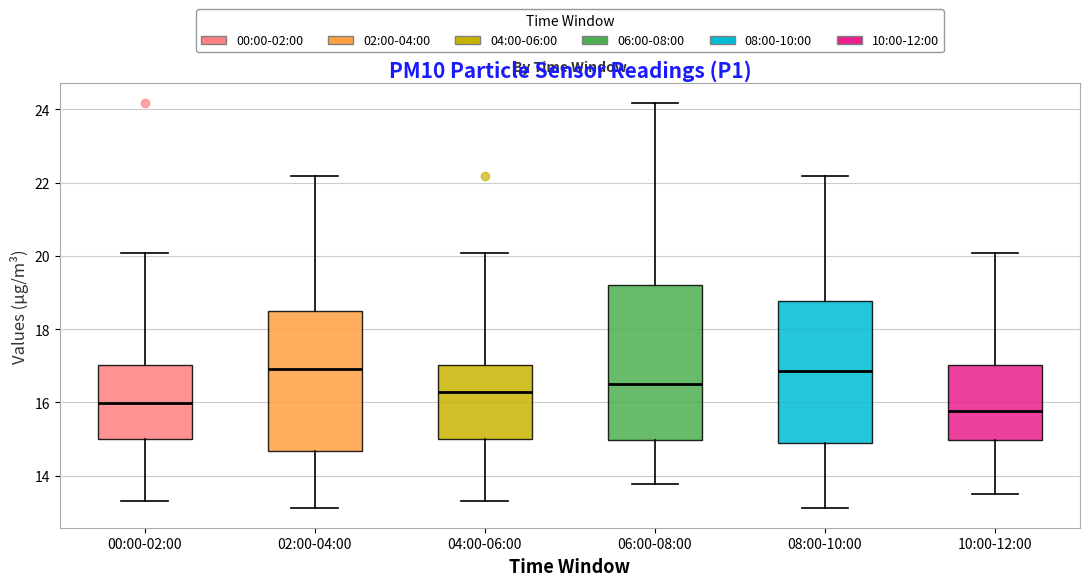

Which box's median line is the lowest?

10:00-12:00